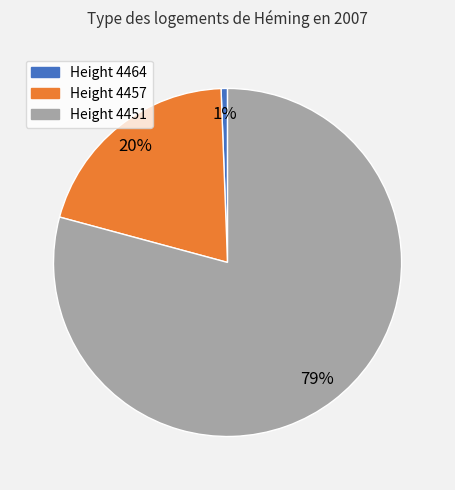

Do Height 4464 and Height 4457 together represent more than half of the pie?

No